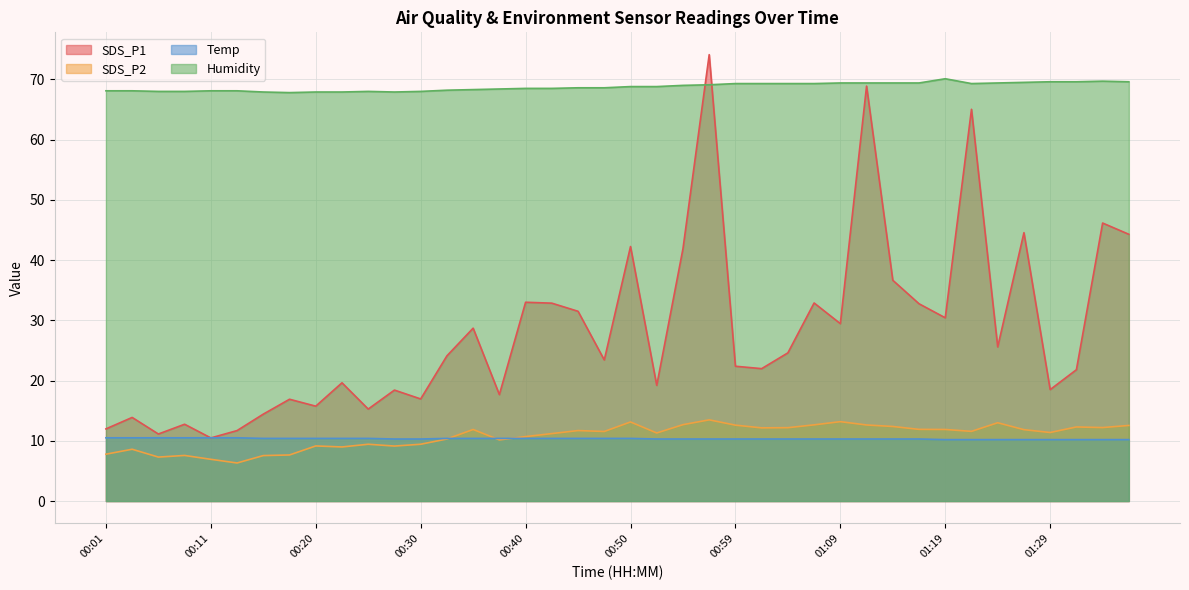

Reading right to left, list all the values displayed in this chart.

SDS_P1: 01:36=44.3	01:34=46.1	01:31=21.8	01:29=18.5	01:26=44.5	01:24=25.6	01:21=65.0	01:19=30.4	01:16=32.8	01:14=36.6	01:12=68.9	01:09=29.4	01:07=32.9	01:04=24.6	01:02=22.0	00:59=22.4	00:57=74.1	00:55=41.9	00:52=19.2	00:50=42.2	00:47=23.4	00:45=31.5	00:42=32.9	00:40=33.0	00:37=17.7	00:35=28.7	00:33=24.1	00:30=16.9	00:28=18.4	00:25=15.3	00:23=19.6	00:20=15.8	00:18=16.9	00:15=14.4	00:13=11.7	00:11=10.5	00:08=12.8	00:06=11.1	00:03=13.9	00:01=12.0
SDS_P2: 01:36=12.6	01:34=12.2	01:31=12.3	01:29=11.4	01:26=11.8	01:24=13.0	01:21=11.6	01:19=11.9	01:16=11.9	01:14=12.4	01:12=12.6	01:09=13.2	01:07=12.7	01:04=12.2	01:02=12.2	00:59=12.6	00:57=13.5	00:55=12.7	00:52=11.3	00:50=13.1	00:47=11.6	00:45=11.7	00:42=11.2	00:40=10.7	00:37=10.2	00:35=11.9	00:33=10.3	00:30=9.4	00:28=9.1	00:25=9.4	00:23=9.0	00:20=9.2	00:18=7.7	00:15=7.5	00:13=6.3	00:11=6.9	00:08=7.6	00:06=7.3	00:03=8.6	00:01=7.8
Temp: 01:36=10.2	01:34=10.2	01:31=10.2	01:29=10.2	01:26=10.2	01:24=10.2	01:21=10.2	01:19=10.2	01:16=10.3	01:14=10.3	01:12=10.3	01:09=10.3	01:07=10.3	01:04=10.3	01:02=10.3	00:59=10.3	00:57=10.3	00:55=10.3	00:52=10.3	00:50=10.4	00:47=10.4	00:45=10.4	00:42=10.4	00:40=10.4	00:37=10.4	00:35=10.4	00:33=10.4	00:30=10.3	00:28=10.3	00:25=10.4	00:23=10.4	00:20=10.4	00:18=10.4	00:15=10.4	00:13=10.5	00:11=10.5	00:08=10.5	00:06=10.5	00:03=10.5	00:01=10.5
Humidity: 01:36=69.6	01:34=69.7	01:31=69.6	01:29=69.6	01:26=69.5	01:24=69.4	01:21=69.3	01:19=70.1	01:16=69.4	01:14=69.4	01:12=69.4	01:09=69.4	01:07=69.3	01:04=69.3	01:02=69.3	00:59=69.3	00:57=69.1	00:55=69.0	00:52=68.8	00:50=68.8	00:47=68.6	00:45=68.6	00:42=68.5	00:40=68.5	00:37=68.4	00:35=68.3	00:33=68.2	00:30=68.0	00:28=67.9	00:25=68.0	00:23=67.9	00:20=67.9	00:18=67.8	00:15=67.9	00:13=68.1	00:11=68.1	00:08=68.0	00:06=68.0	00:03=68.1	00:01=68.1